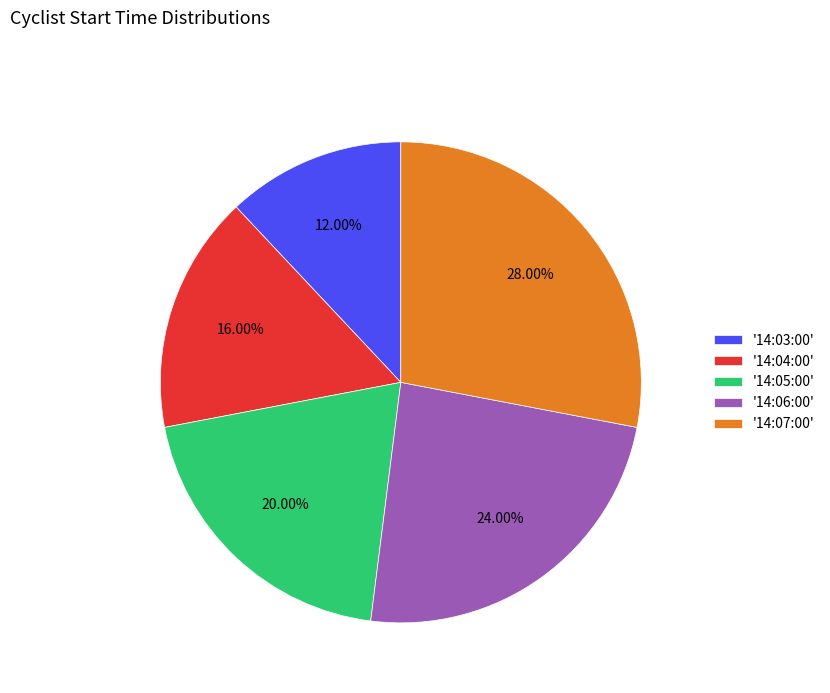

Between '14:06:00' and '14:05:00', which is larger?

'14:06:00'